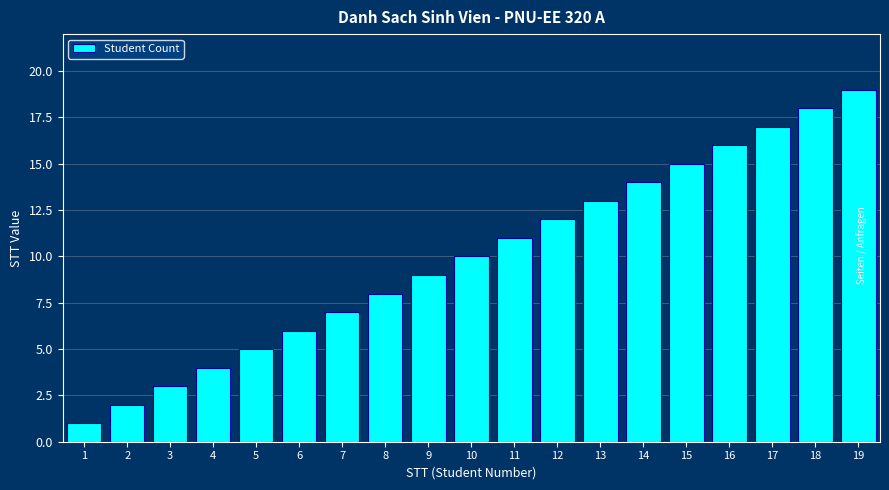

What is the change in value from 6 to 16?

+10